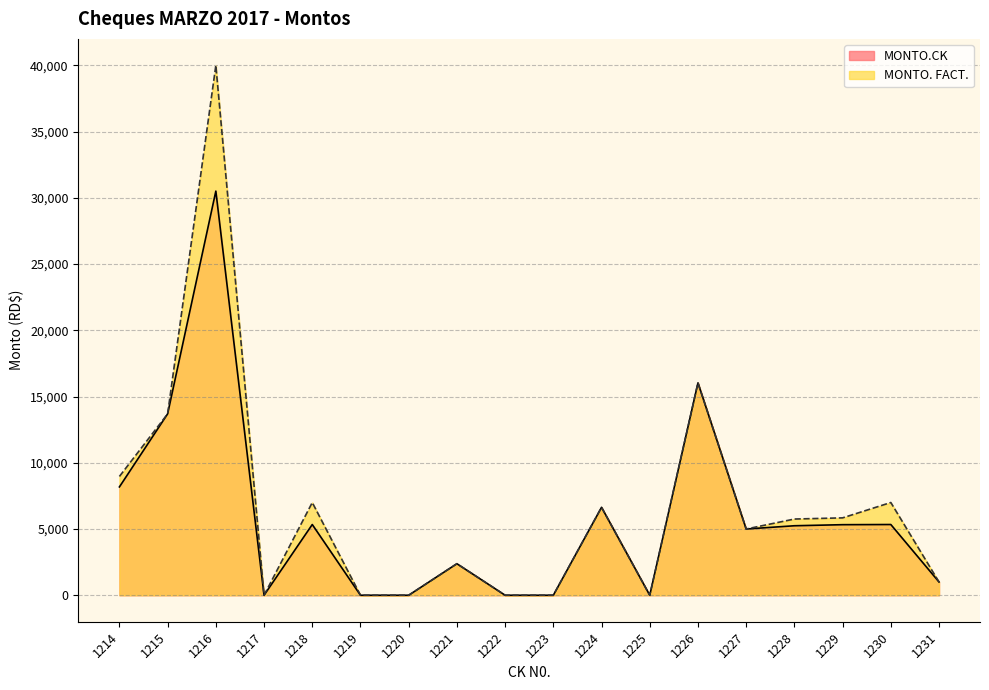

The MONTO. FACT. series shows 5841.0 at 1229. True or false?

True